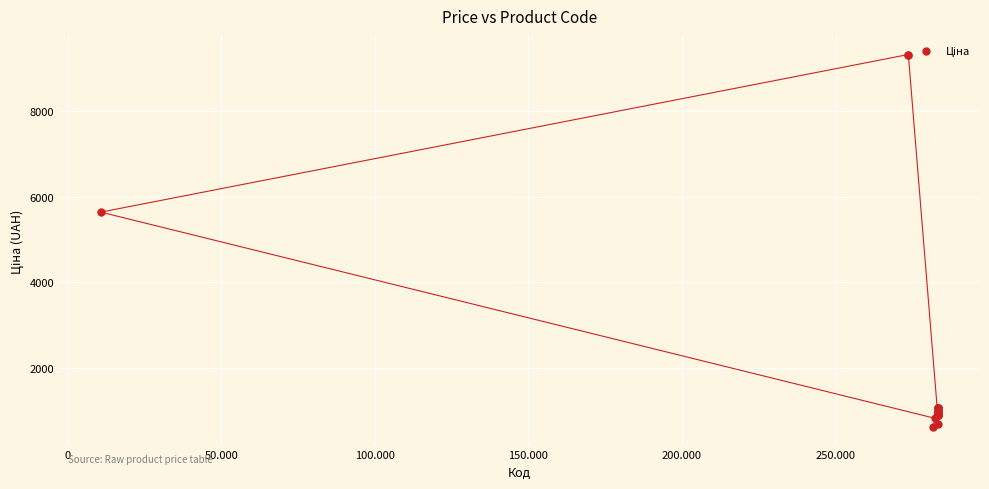

What Y value in the scatter plot is closest to 4967?

5636.0